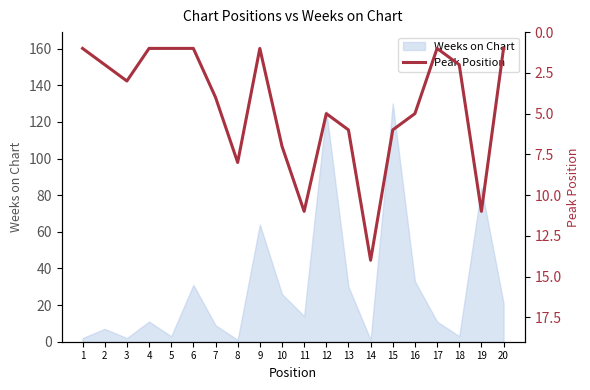

At which category does the data reach its first local valley?

9